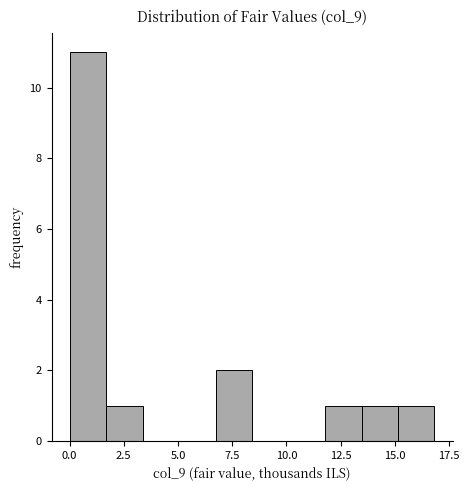

Read against the x-axis, roughly where is the centre of the tallest bar?

1.0